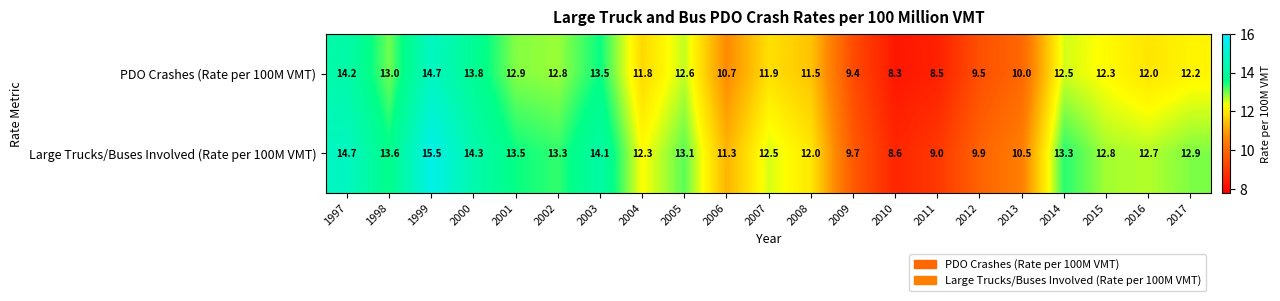

What is the spread (max minus min) of values at 2008?

0.5